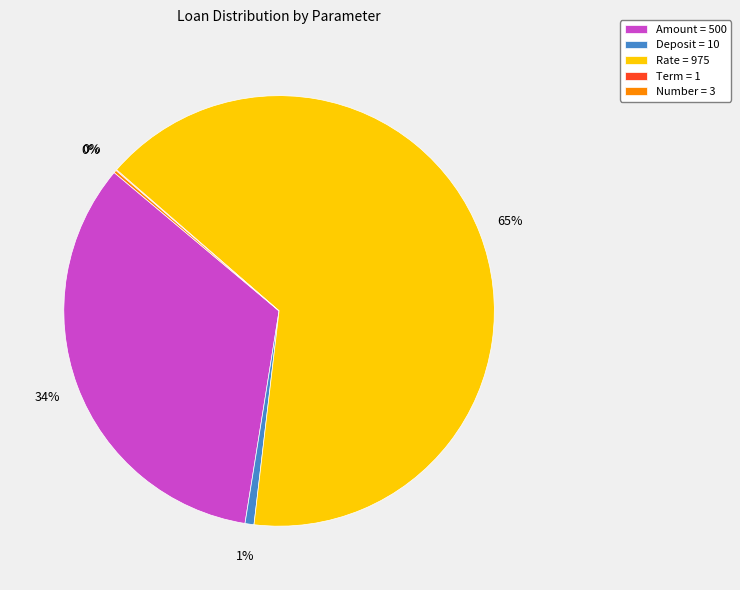

To the nearest percent, what portion does Deposit = 10 represent?

1%